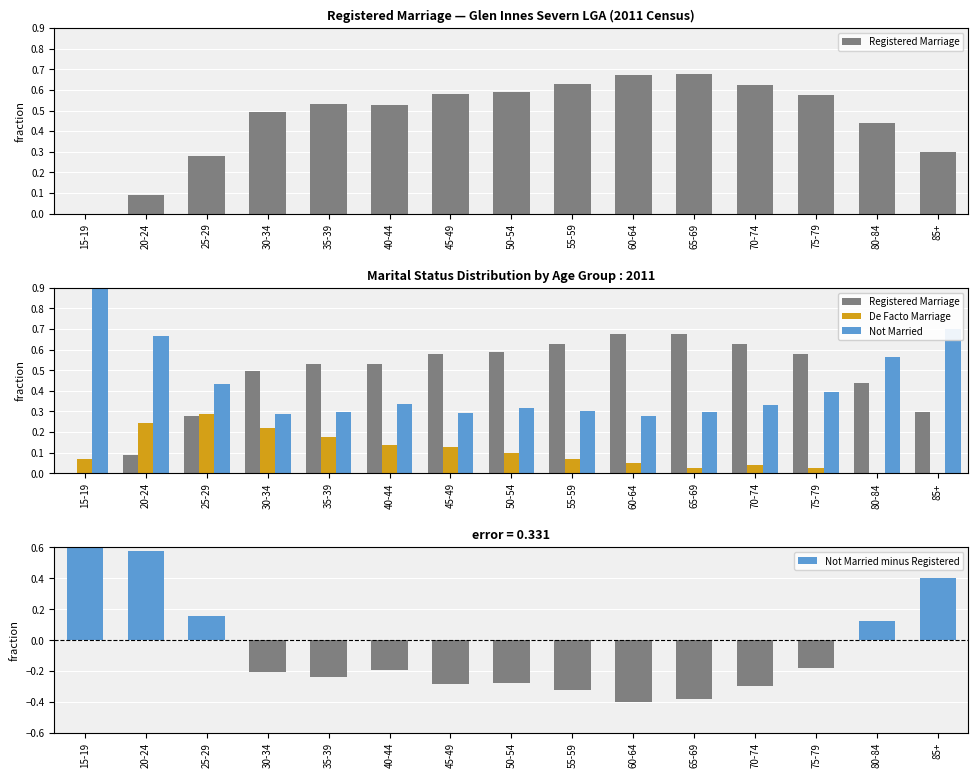

Between 45-49 and 15-19, which is larger?

45-49